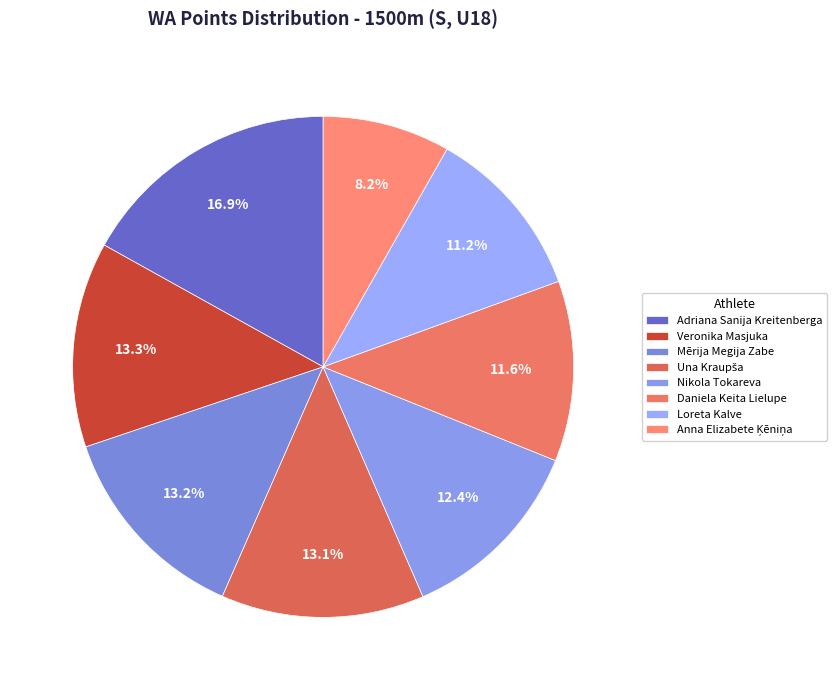

Is Adriana Sanija Kreitenberga the majority of the pie?

No